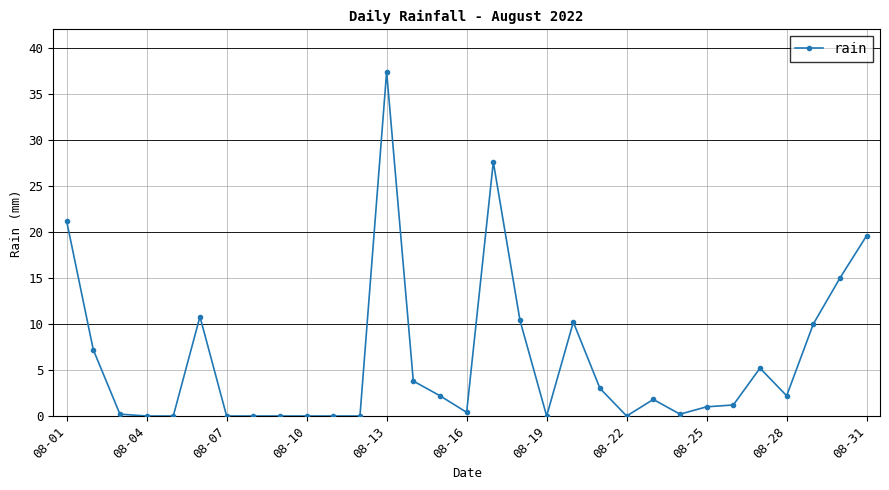

What is the value of the 17th point from the left?

27.6